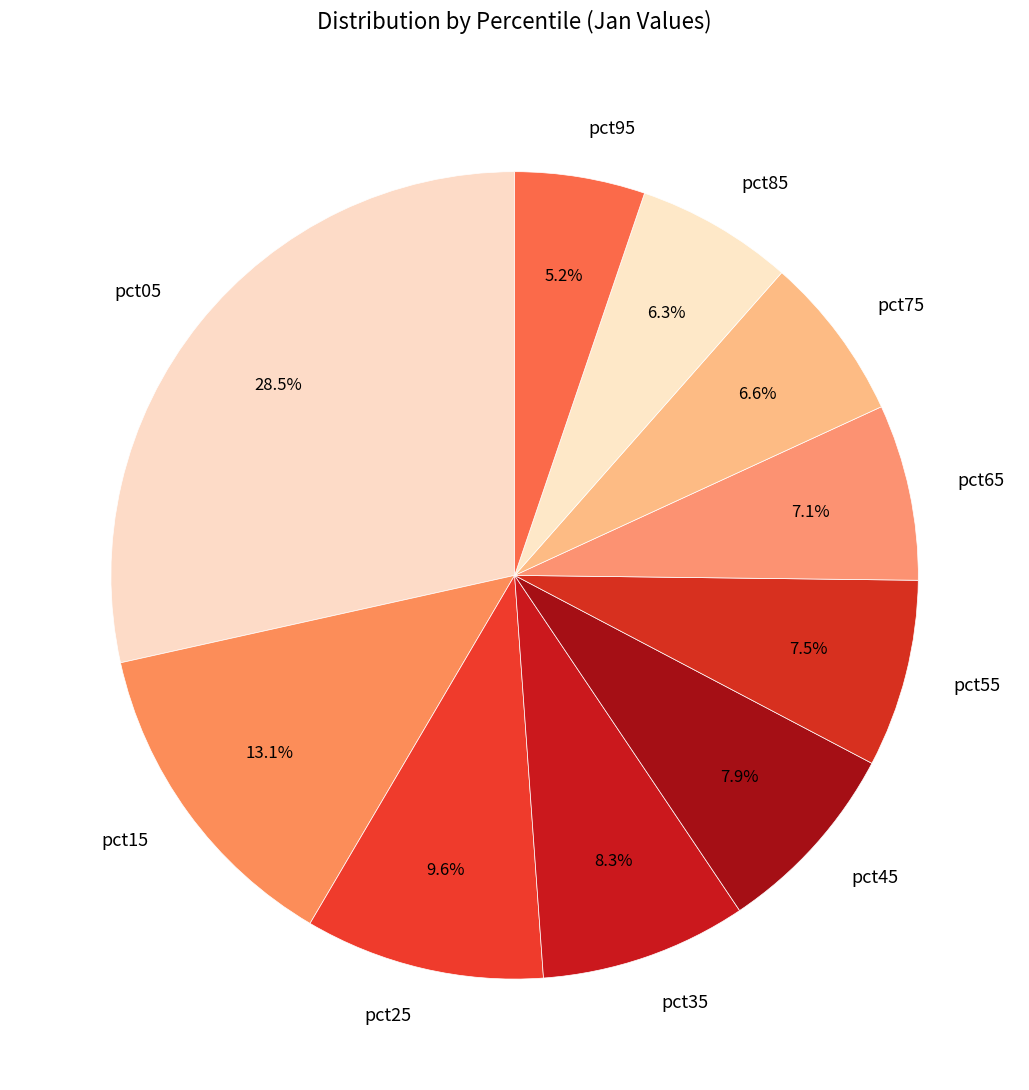

Which has a higher value, pct95 or pct25?

pct25